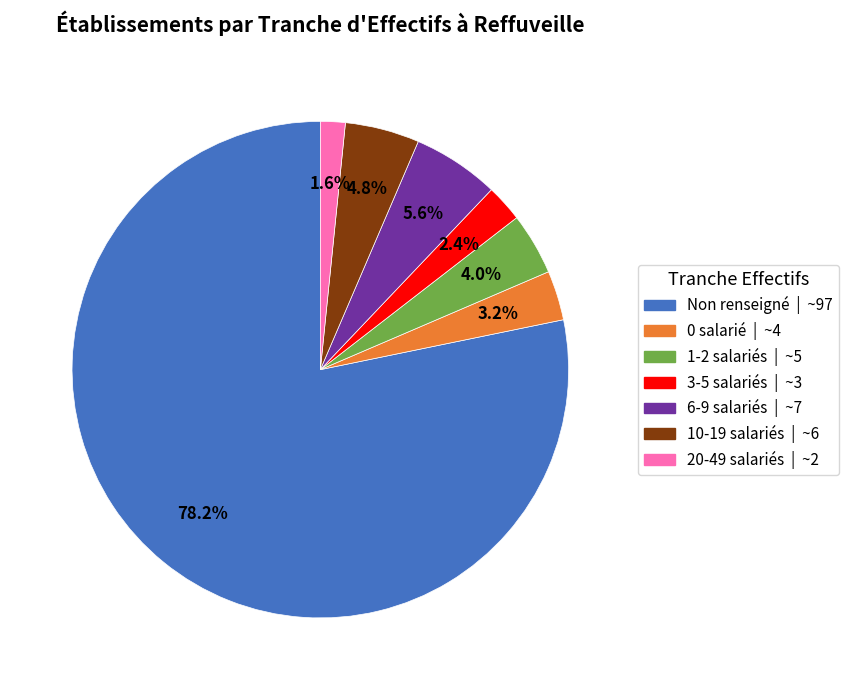

Does any single category account for the majority?

Yes